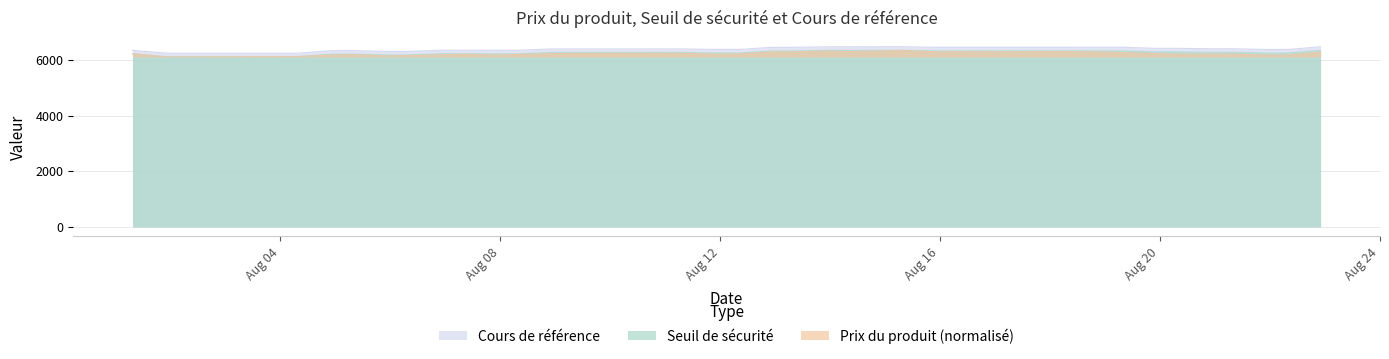

List the series in order of their peak value, lowest first.

Seuil de sécurité, Prix du produit, Cours de référence